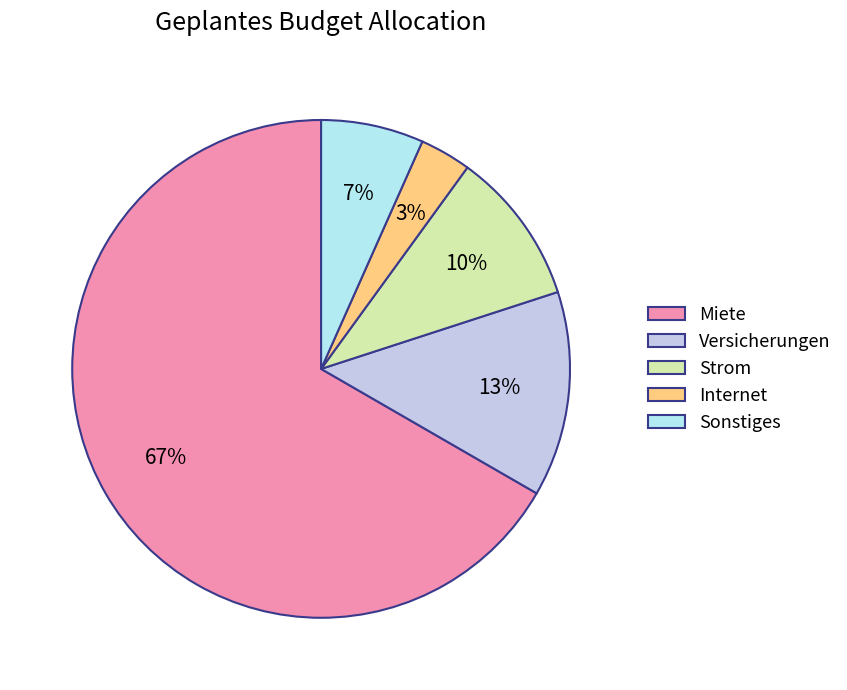

Do Strom and Miete together represent more than half of the pie?

Yes